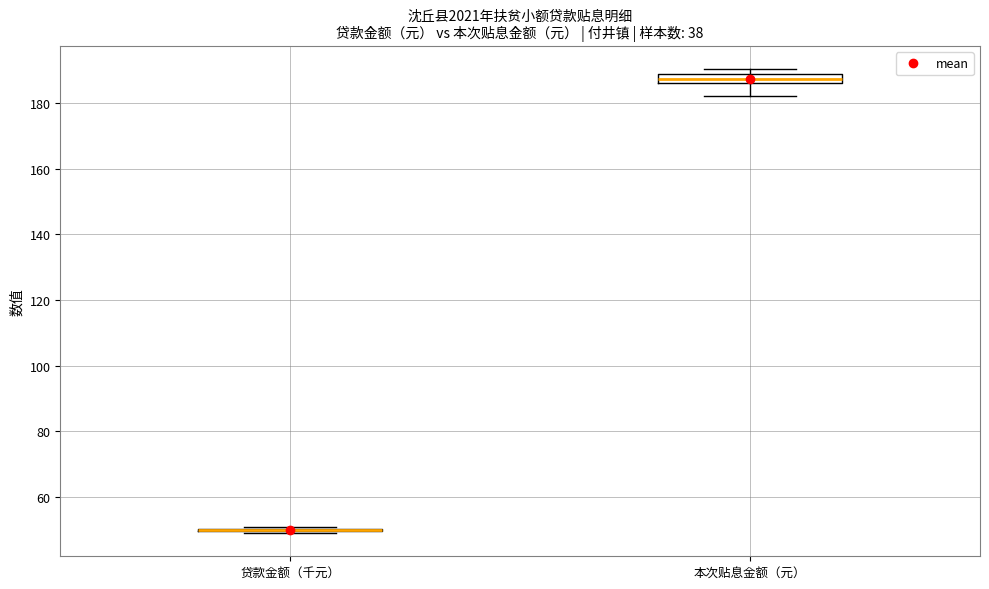

Which box is the tallest, from its lower edge to its upper edge?

本次贴息金额（元）